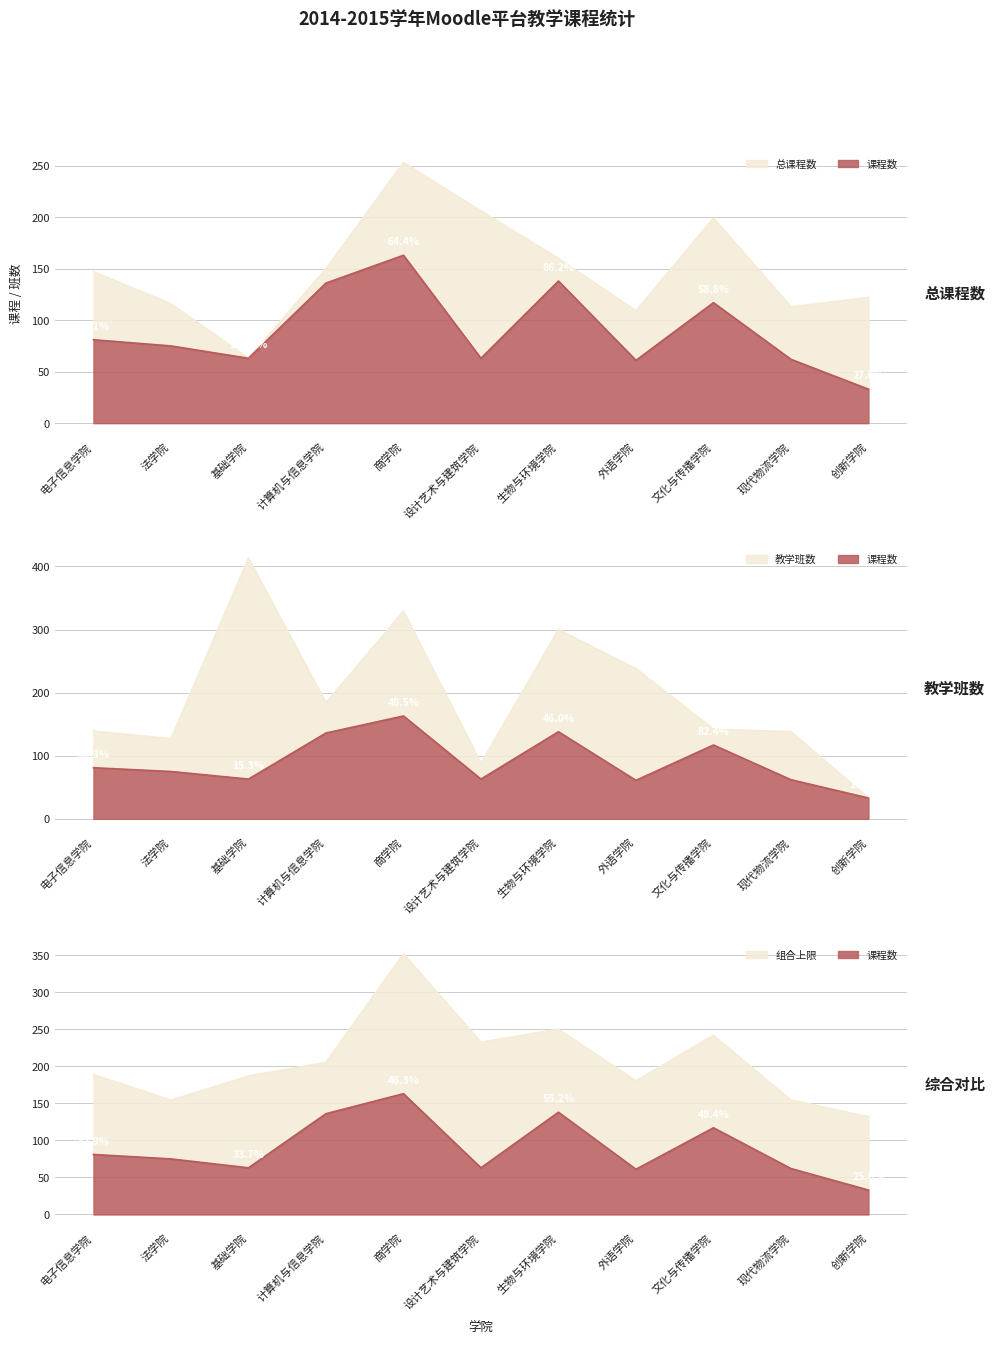

What is the label of the 8th point from the left?

外语学院